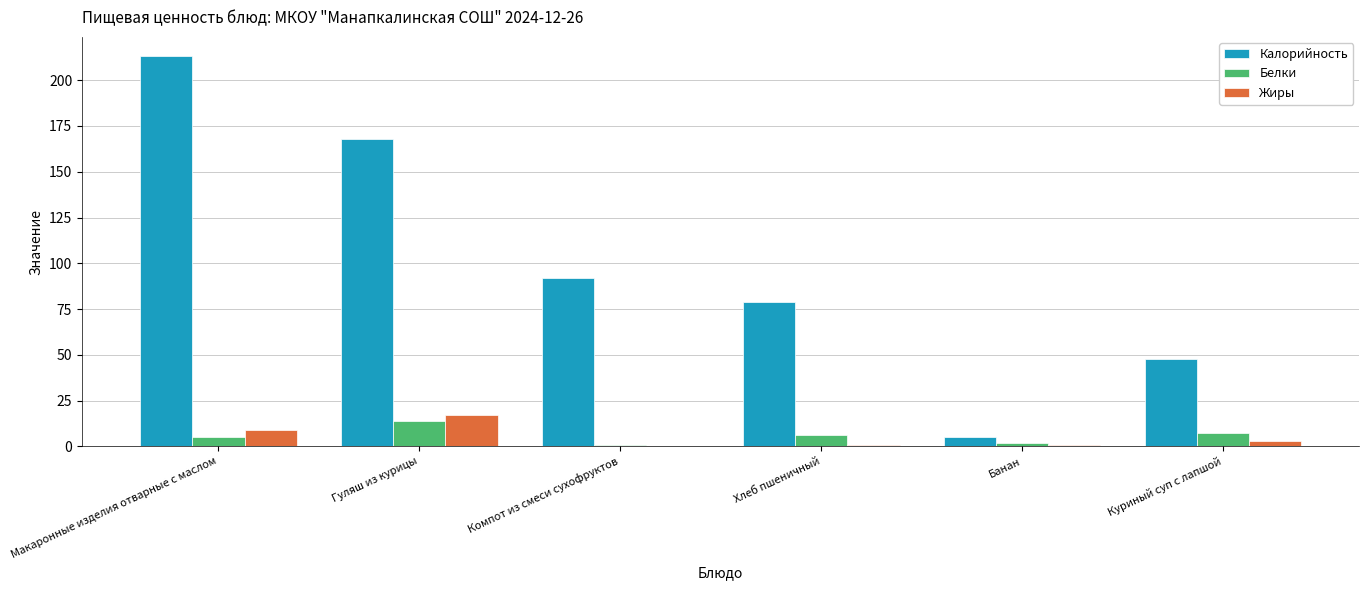

Does the chart contain stacked bars?

No